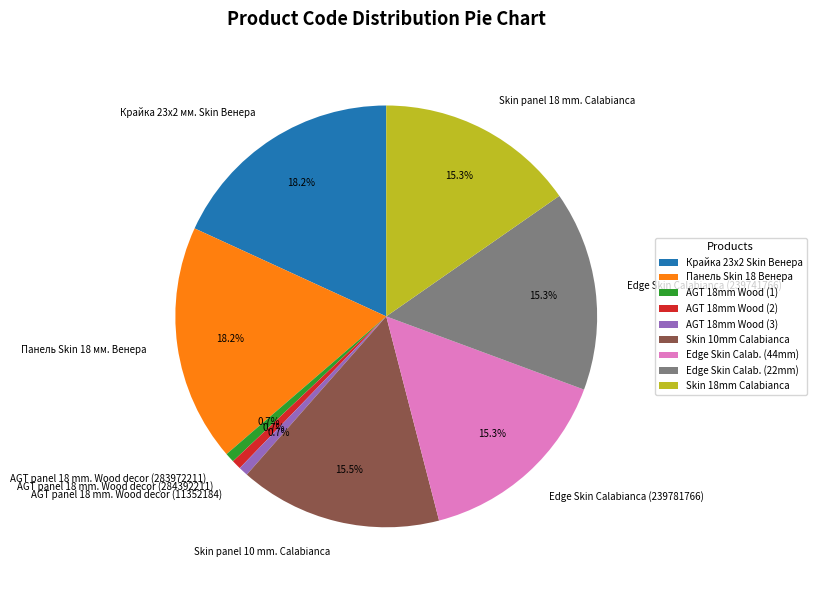

Does Skin panel 10 mm. Calabianca account for over 50% of the chart?

No